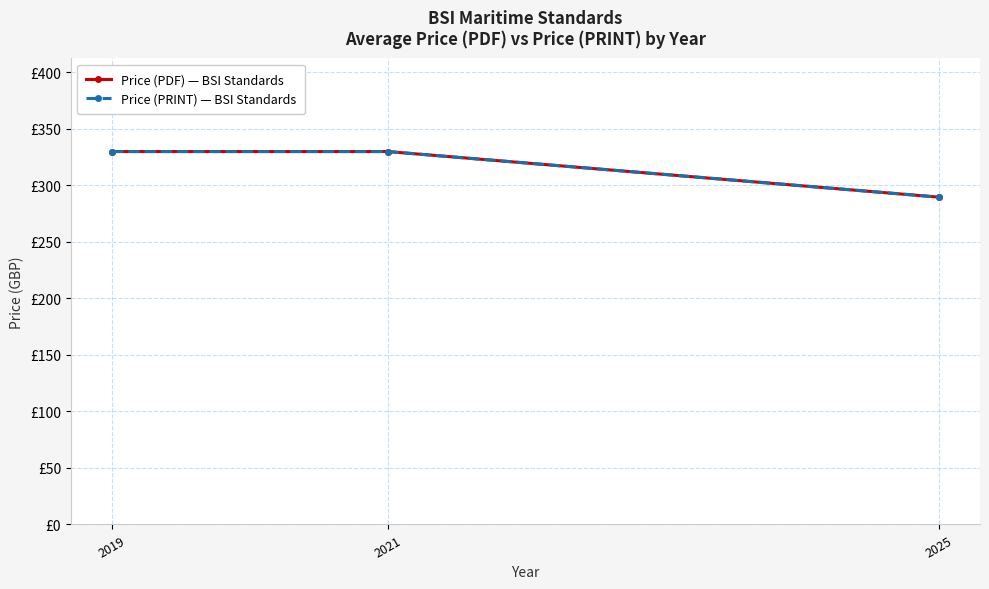

Which has a higher value, 2021 or 2019?

2021